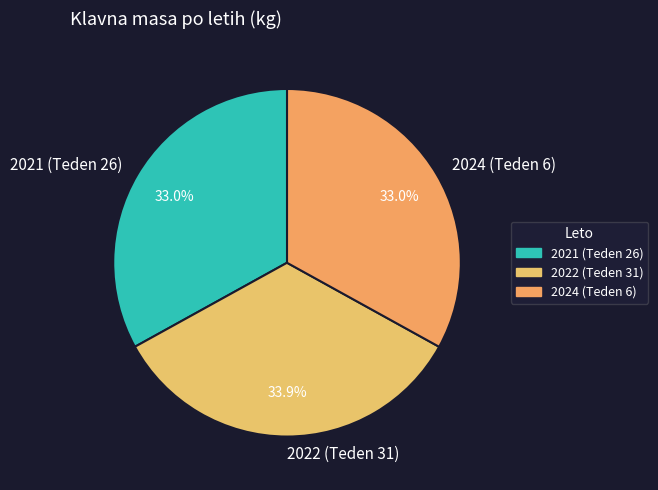

To the nearest percent, what is the average slice percentage?

33%